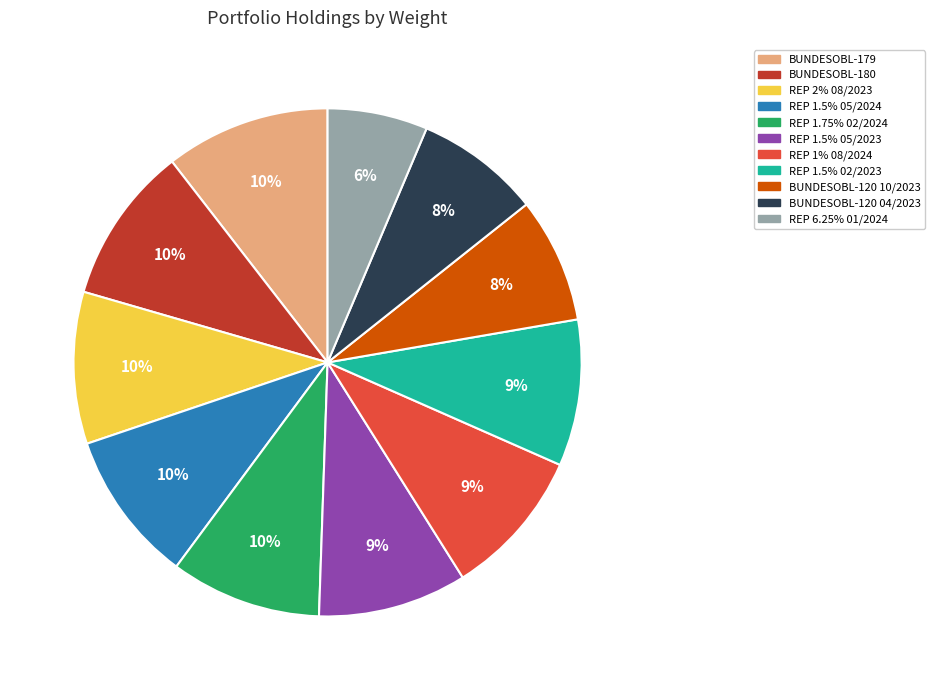

Is there a majority slice in this chart?

No